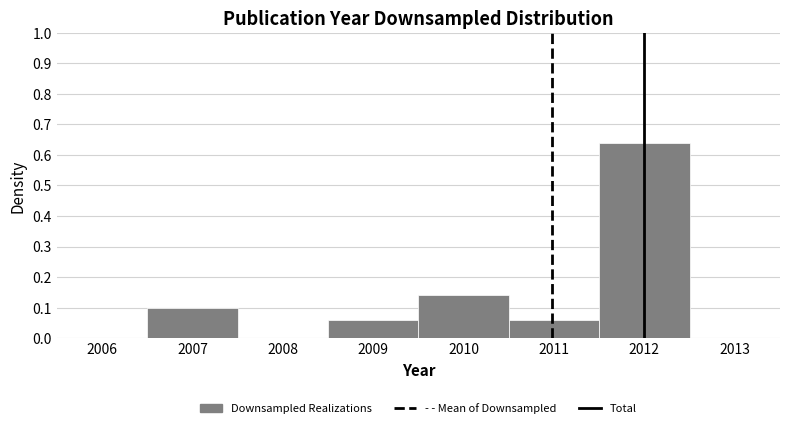

What is the height of the bar covering 2006.5 to 2007.5 on the x-axis? The values are not printed on the chart, so give them approximately, as read against the axis.

0.10